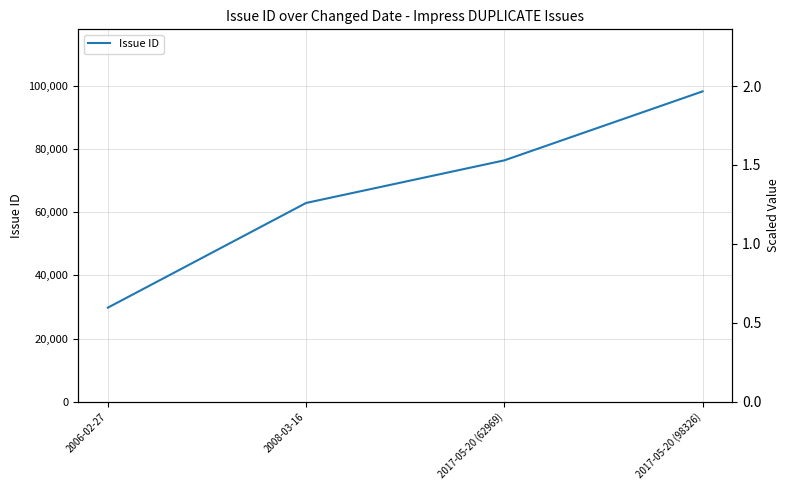

What is the sum of the values at 2008-03-16 and 2017-05-20 (62969)?

139438